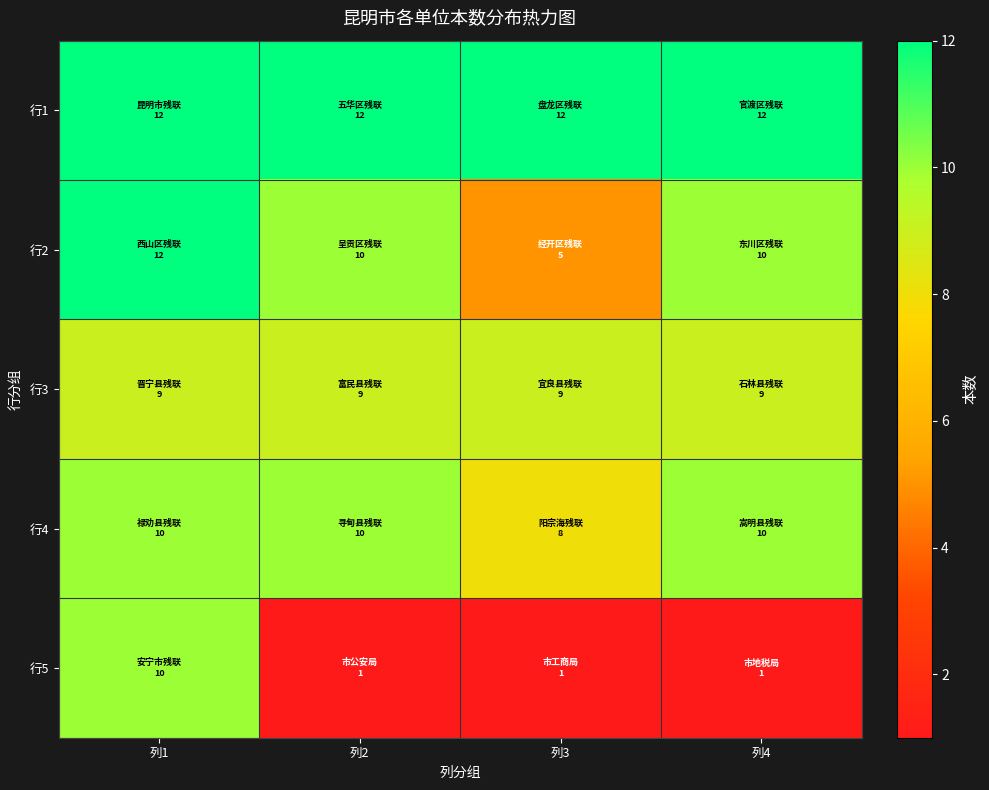

Reading left to right, list all the values displayed in this chart.

行1: 列1=12	列2=12	列3=12	列4=12
行2: 列1=12	列2=10	列3=5	列4=10
行3: 列1=9	列2=9	列3=9	列4=9
行4: 列1=10	列2=10	列3=8	列4=10
行5: 列1=10	列2=1	列3=1	列4=1